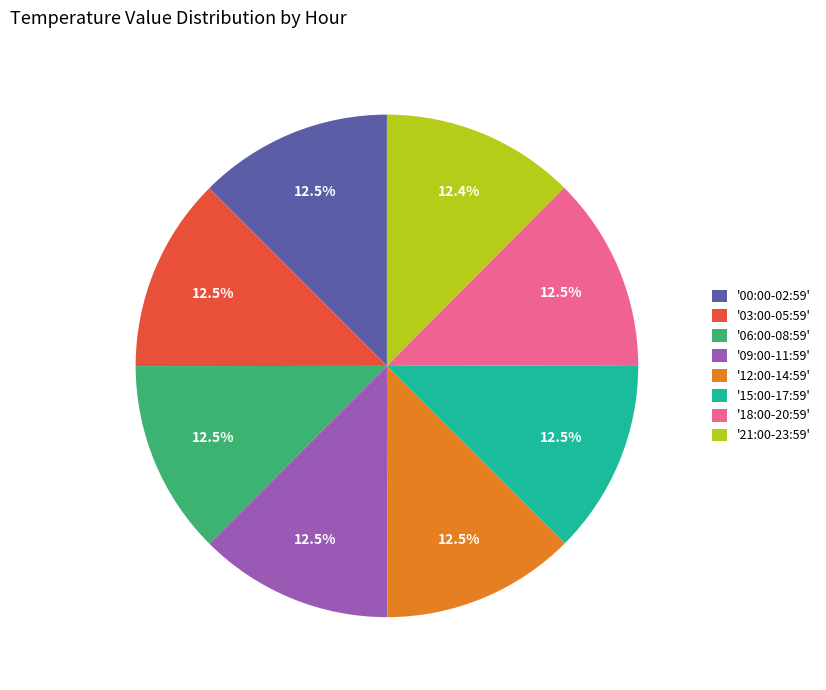

What is the ratio of the value at '03:00-05:59' to the value at '18:00-20:59'?

1.0